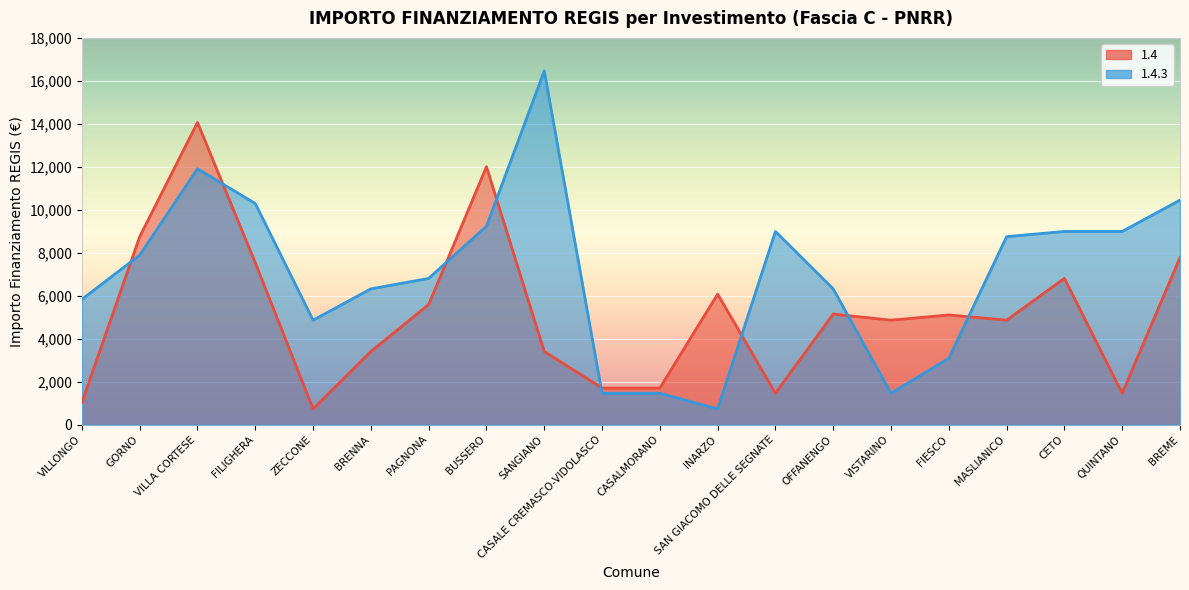

Which series ends up on top after the final intersection of 1.4.3 and 1.4?

1.4.3